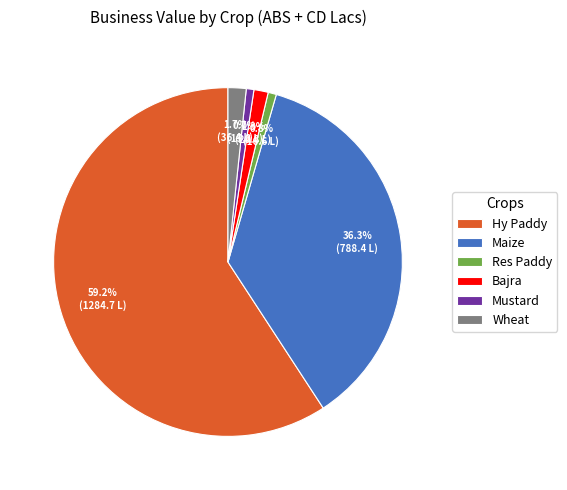

True or false: Hy Paddy accounts for 59% of the total.

True